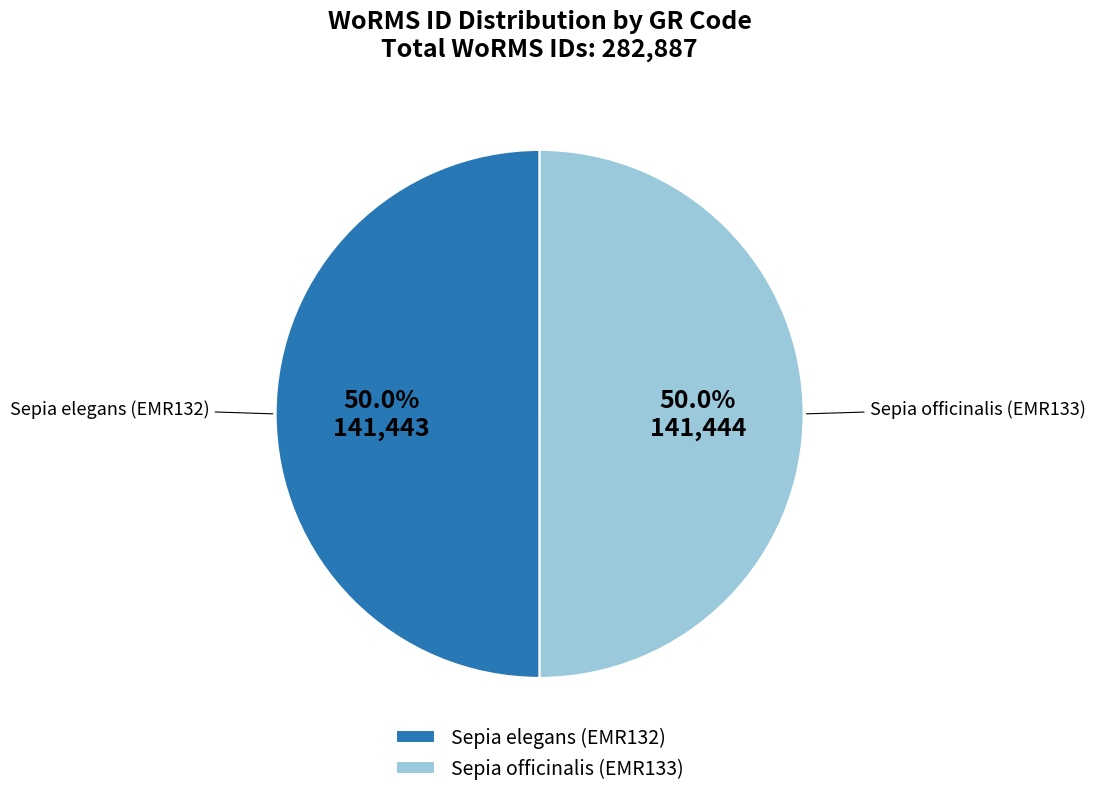

What is the ratio of the value at Sepia officinalis (EMR133) to the value at Sepia elegans (EMR132)?

1.0